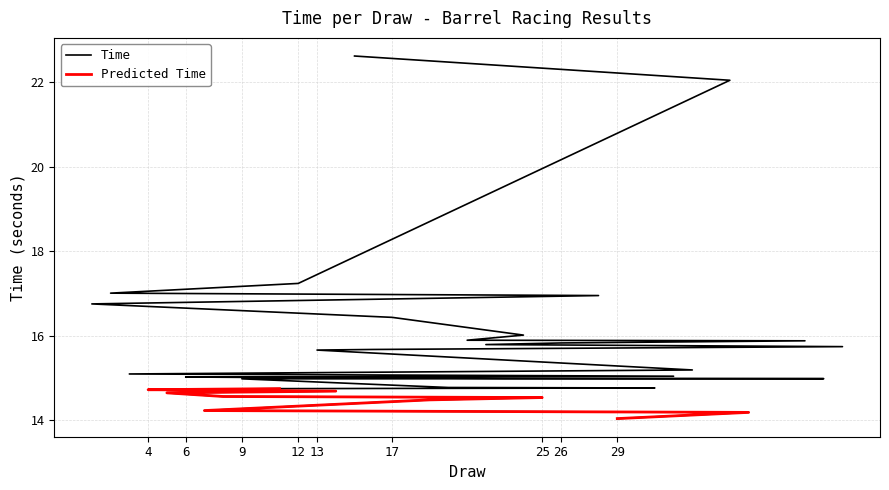

What is the sum of the values at 5 and 11?

29.4